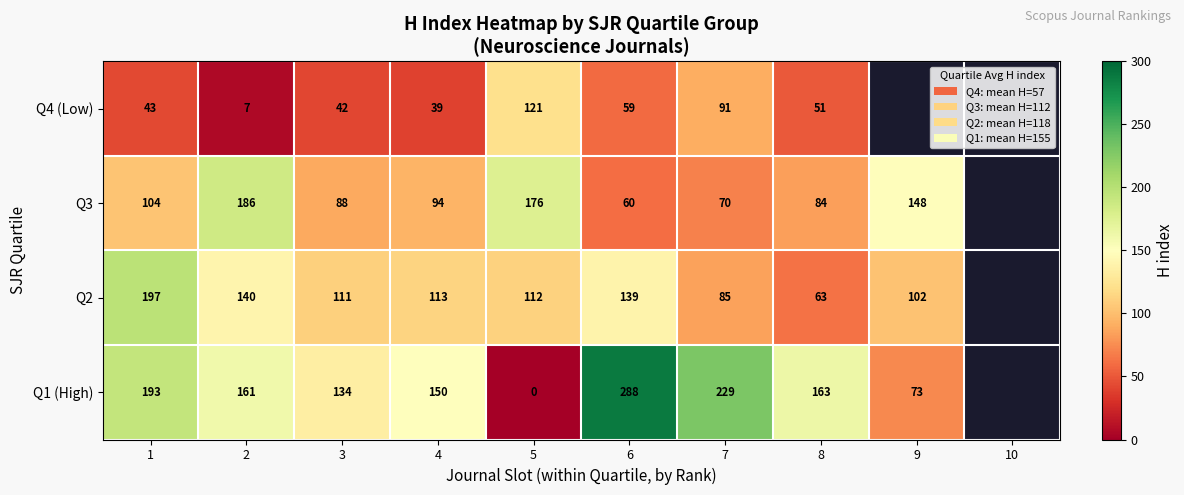

What is the difference between the highest and lowest values at 2?

179